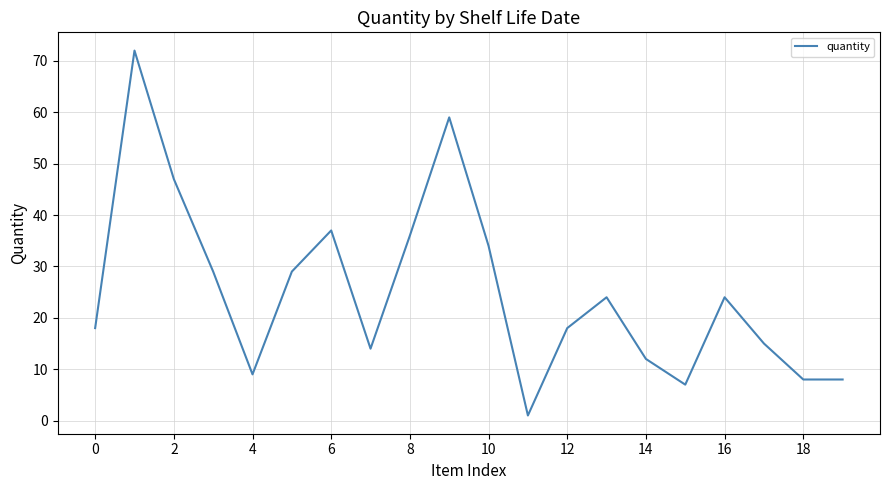

What is the maximum value shown in the chart?

72